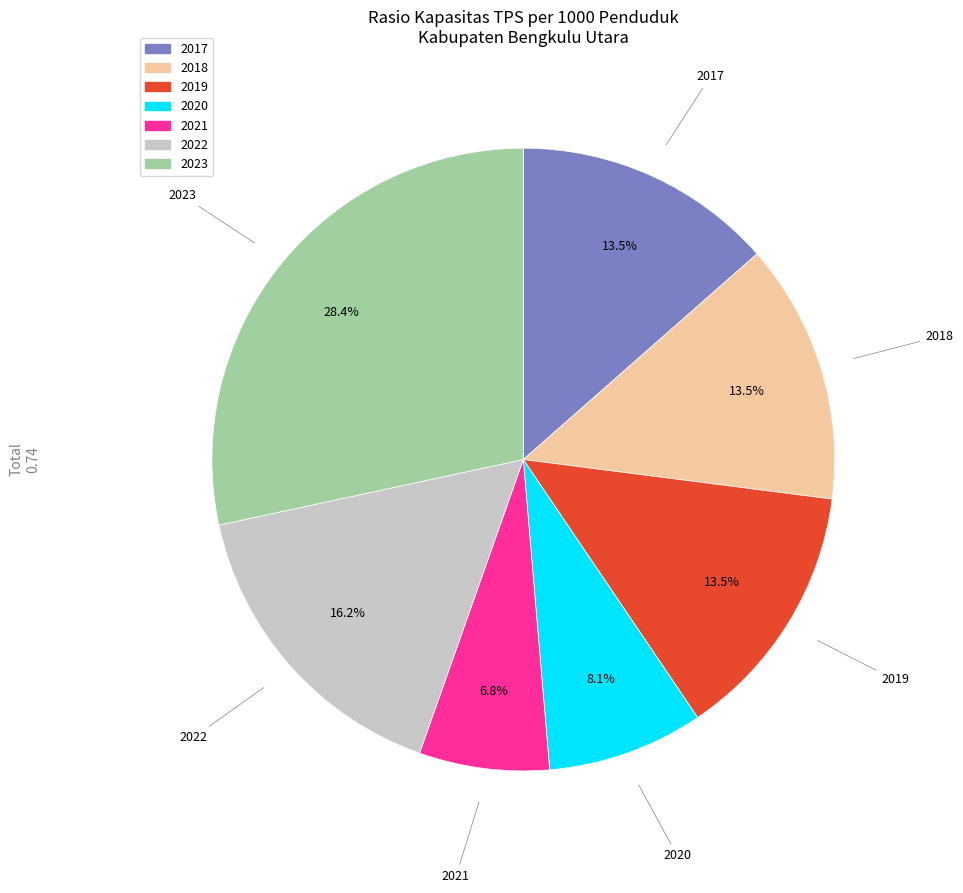

Between 2023 and 2018, which is larger?

2023